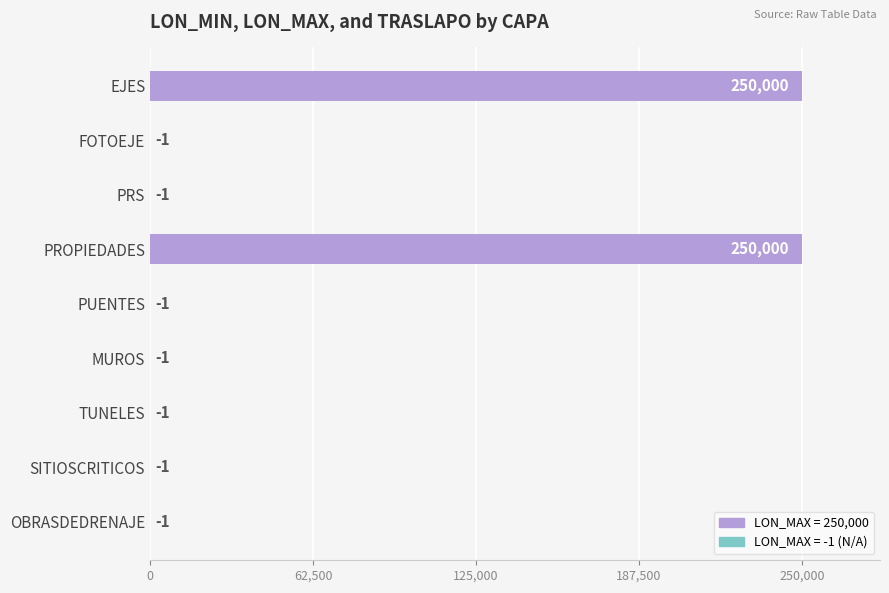

Are the bars horizontal?

Yes